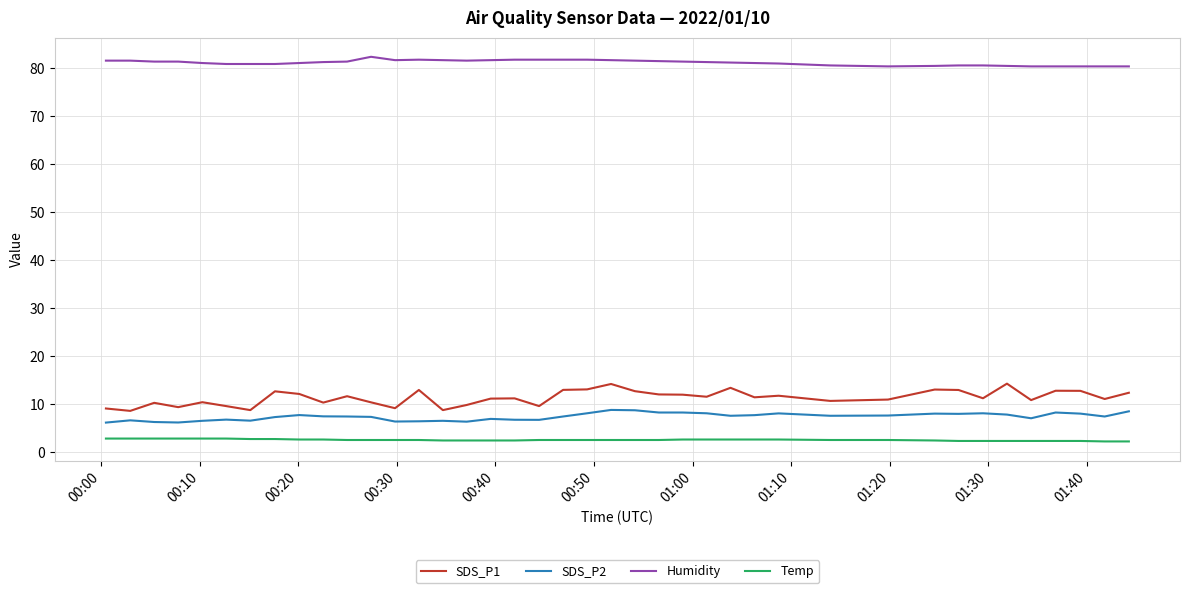

Rank the series by their maximum value, from highest to lowest.

Humidity, SDS_P1, SDS_P2, Temp